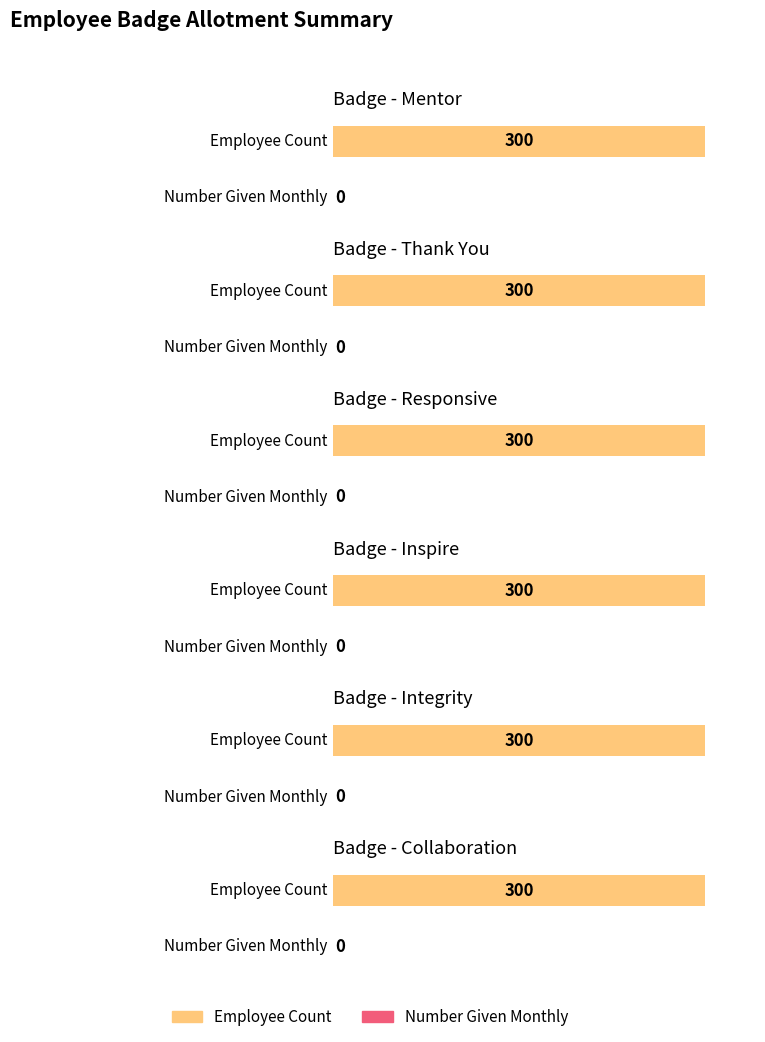

How many bars are there in each group?

2